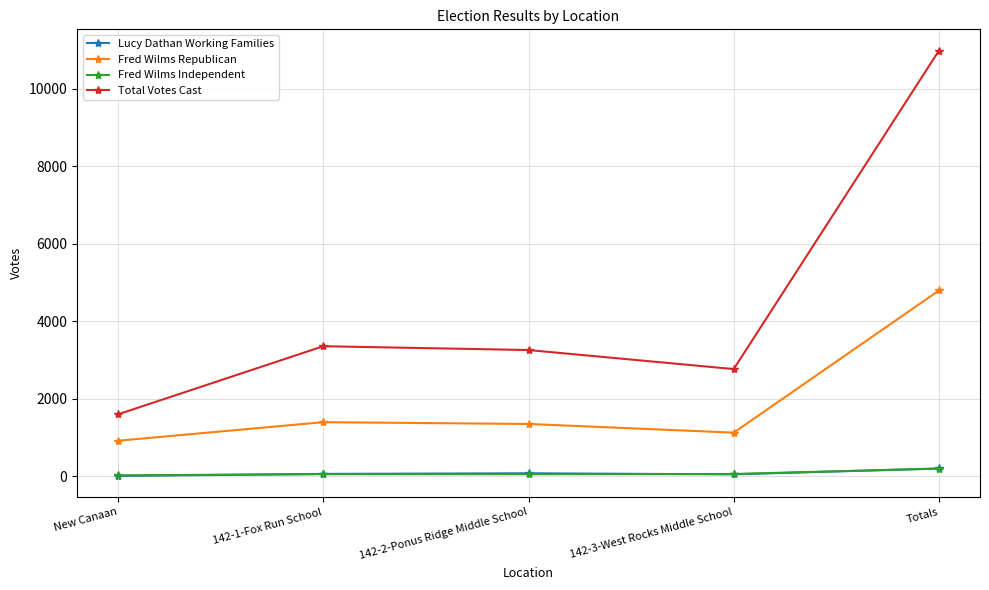

The Fred Wilms Republican series shows 1398 at 142-1-Fox Run School. True or false?

True